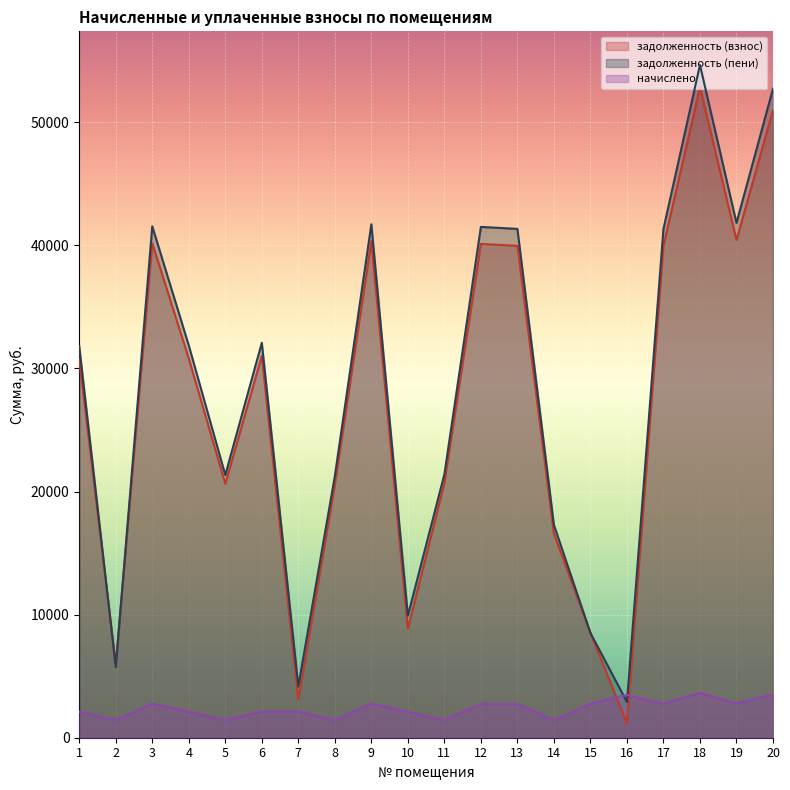

What are all the series names shown in the legend?

задолженность (взнос), задолженность (пени), начислено